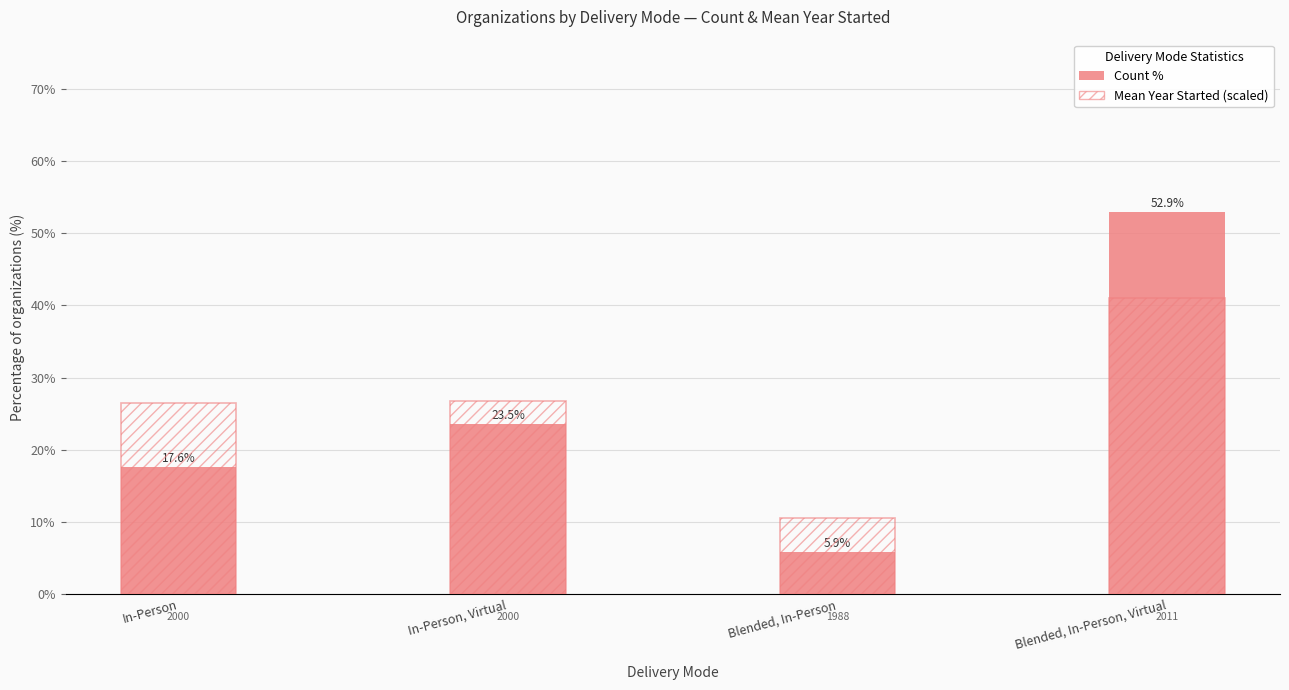

Are the bars horizontal?

No